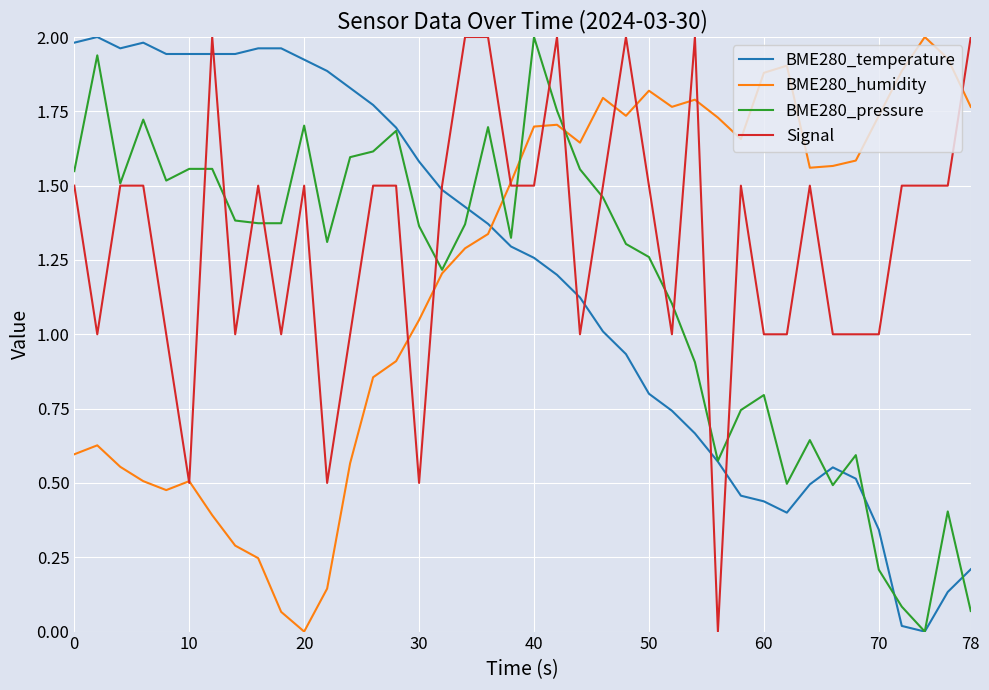

Which series has the largest total across all categories?

Signal